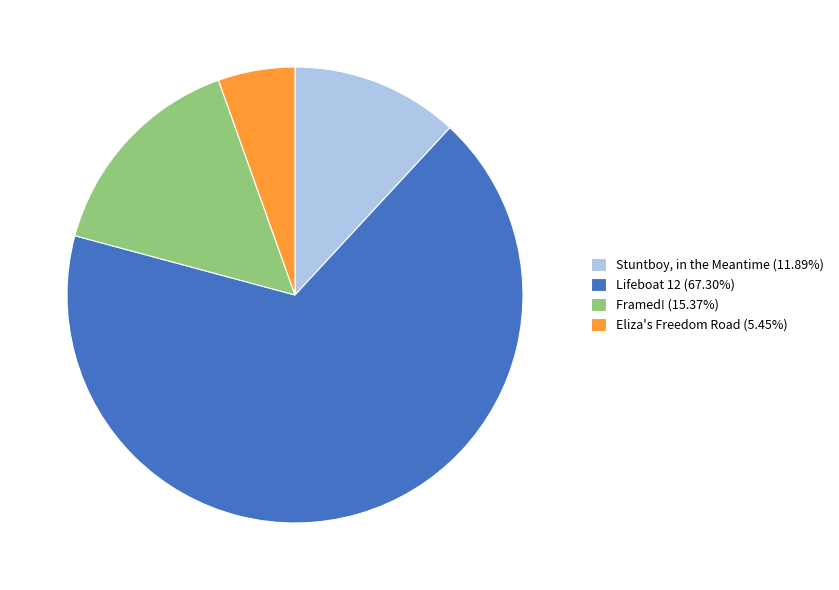

How many segments does this pie chart have?

4